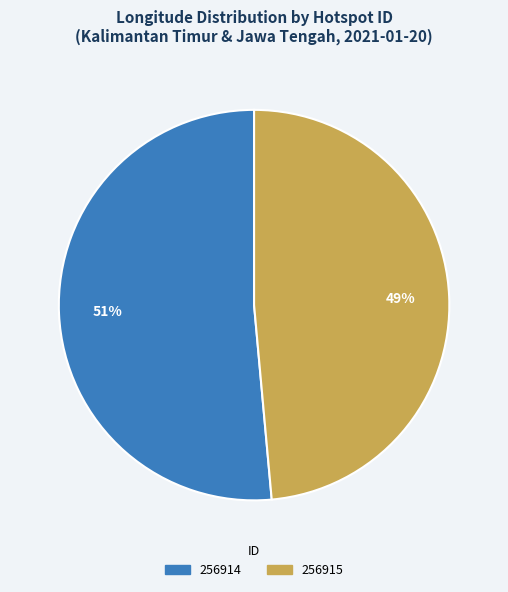

Between 256915 and 256914, which is larger?

256914